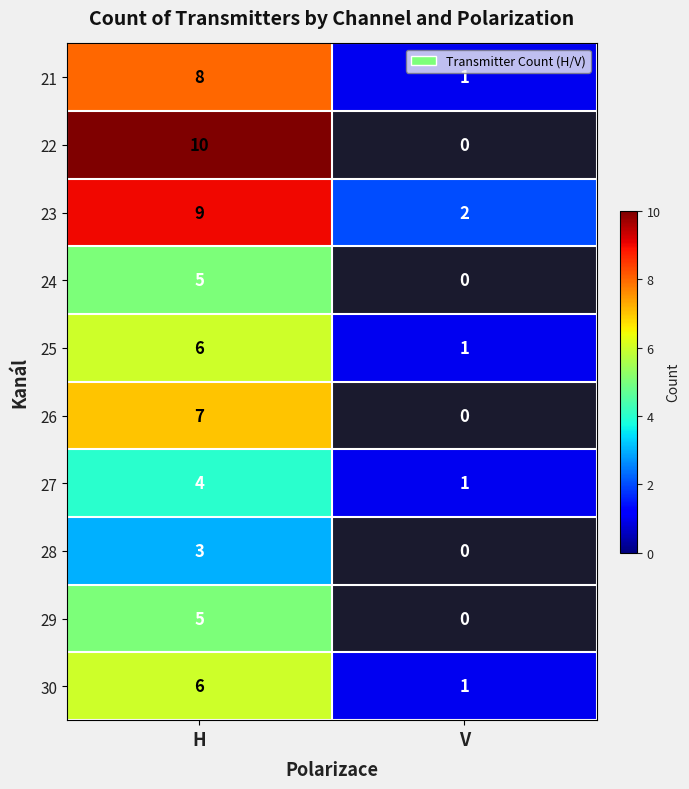

What is the sum of the 27 values at H and V?

5